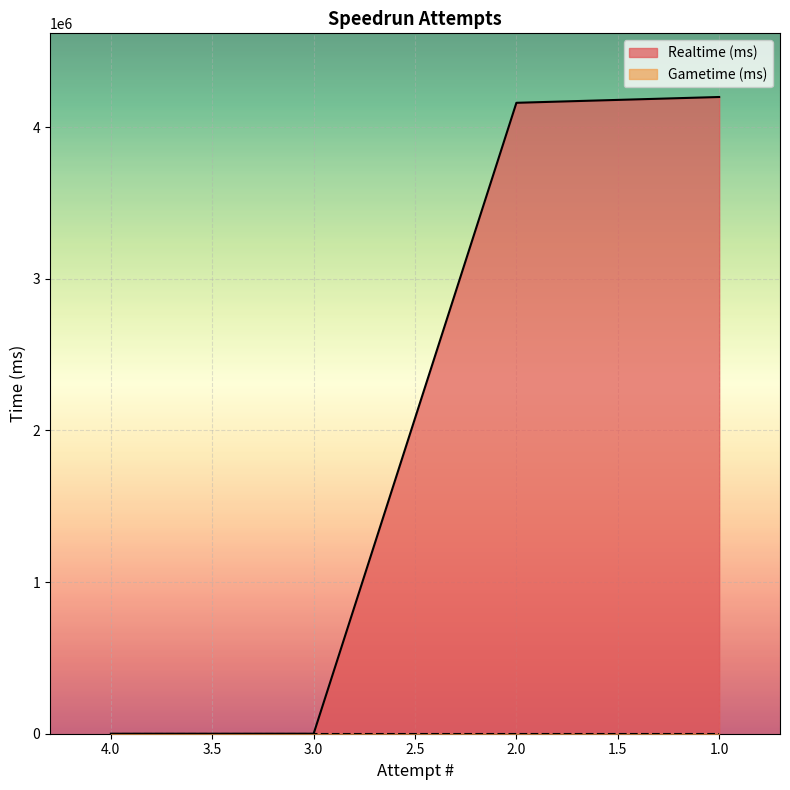

True or false: the data has more than 0 interior local peaks.

False